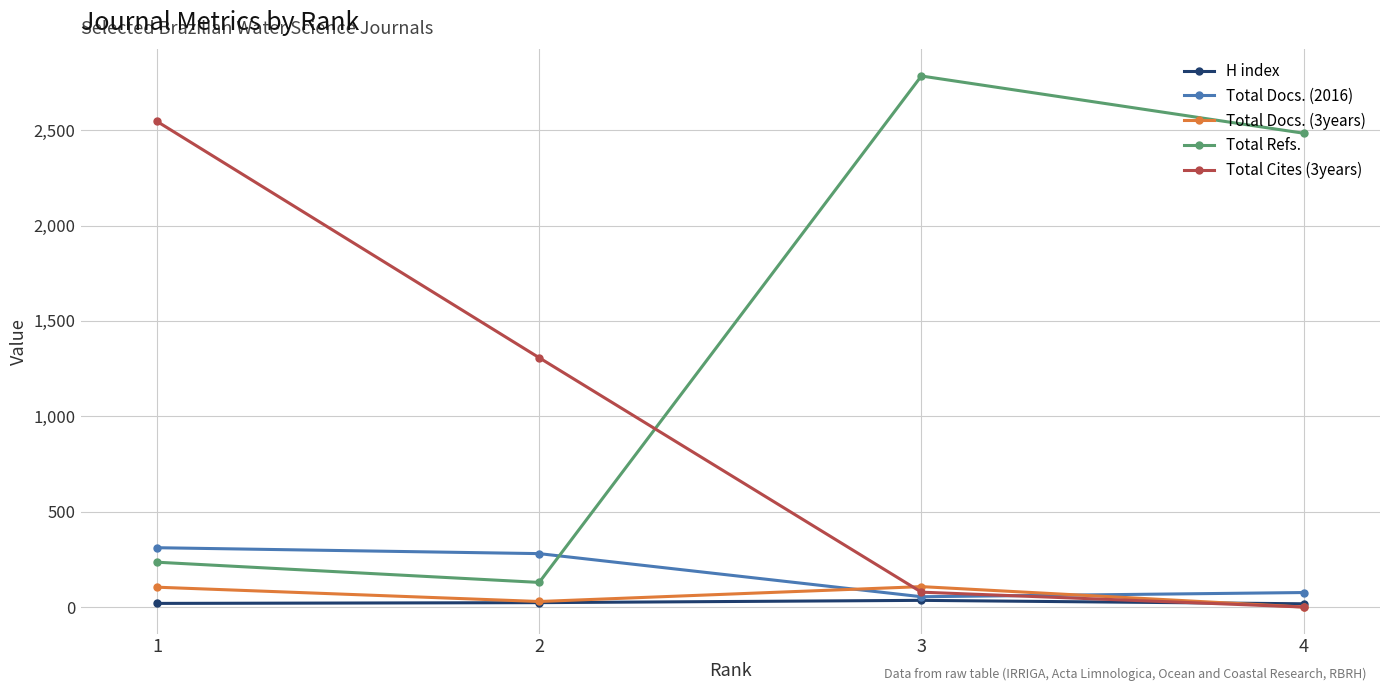

What are all the series names shown in the legend?

H index, Total Docs. (2016), Total Docs. (3years), Total Refs., Total Cites (3years)